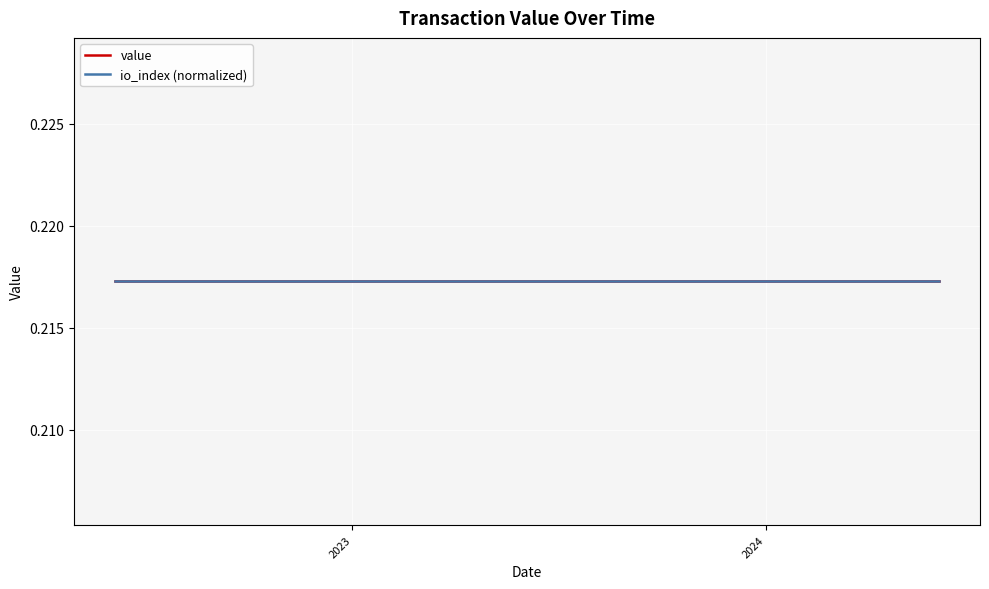

What is the minimum value shown in the chart?

0.2